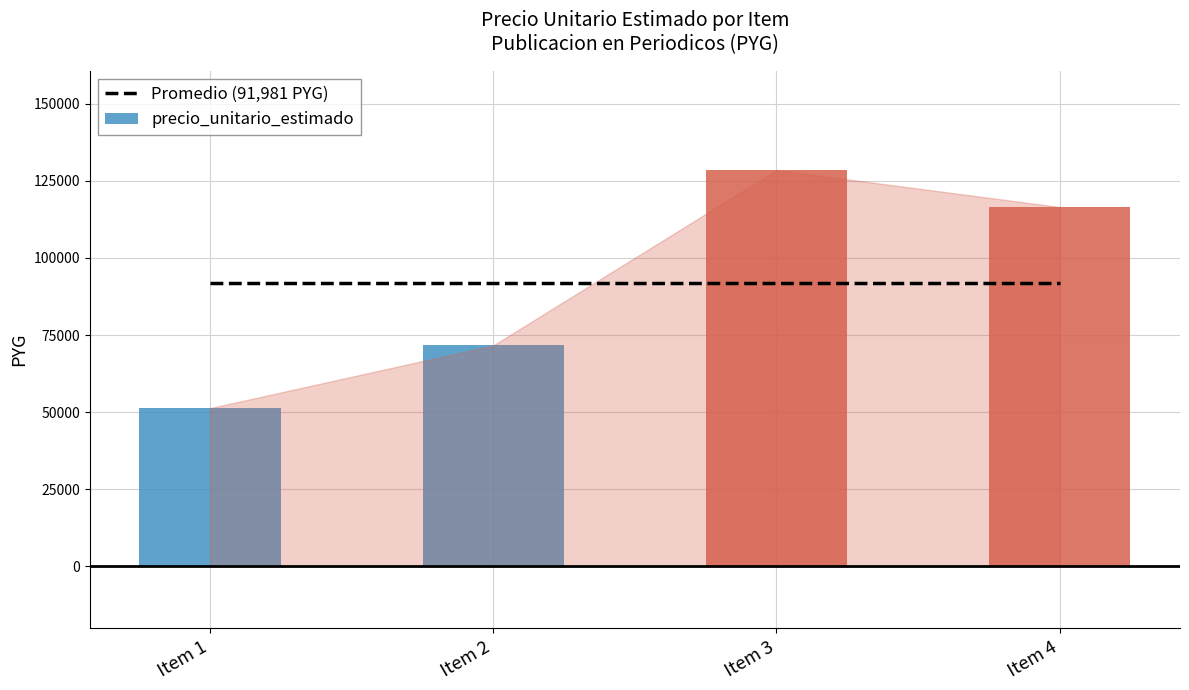

Which category has the highest value across all series?

3